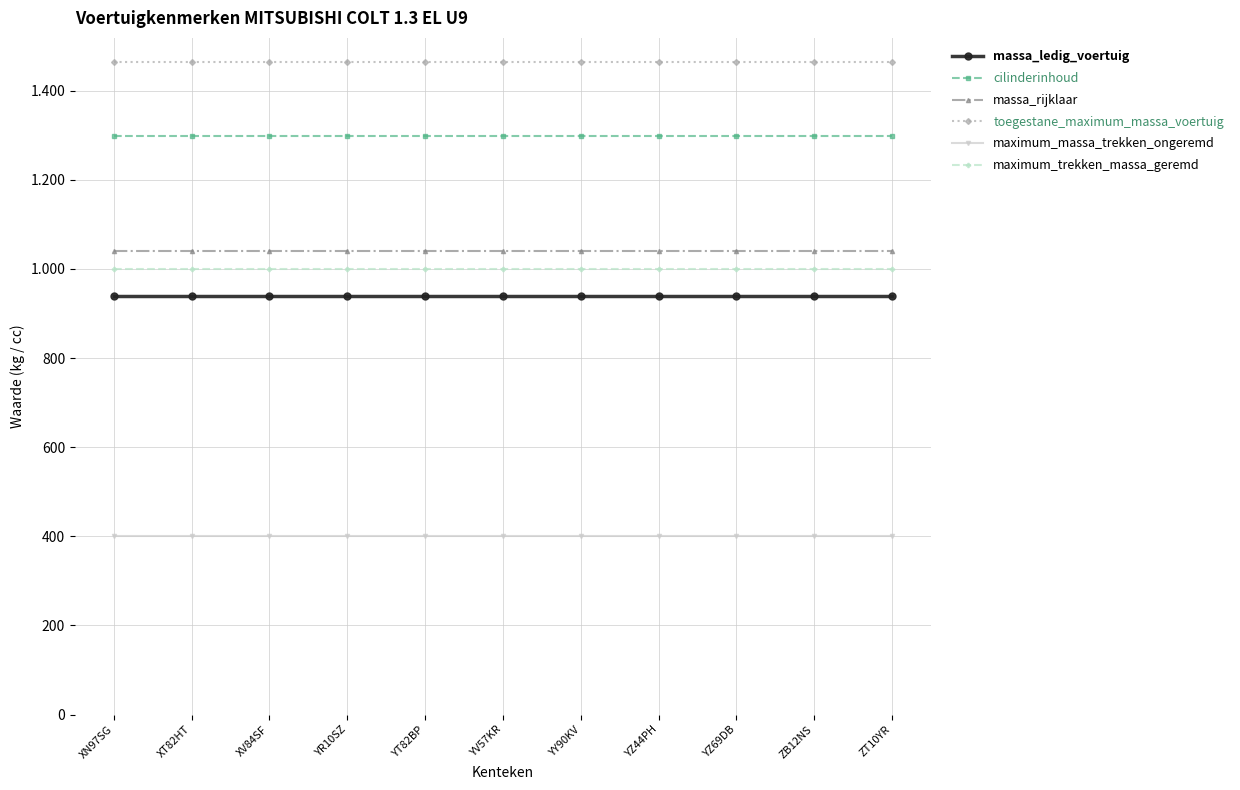

At how many categories does at least one series exceed 888?

11